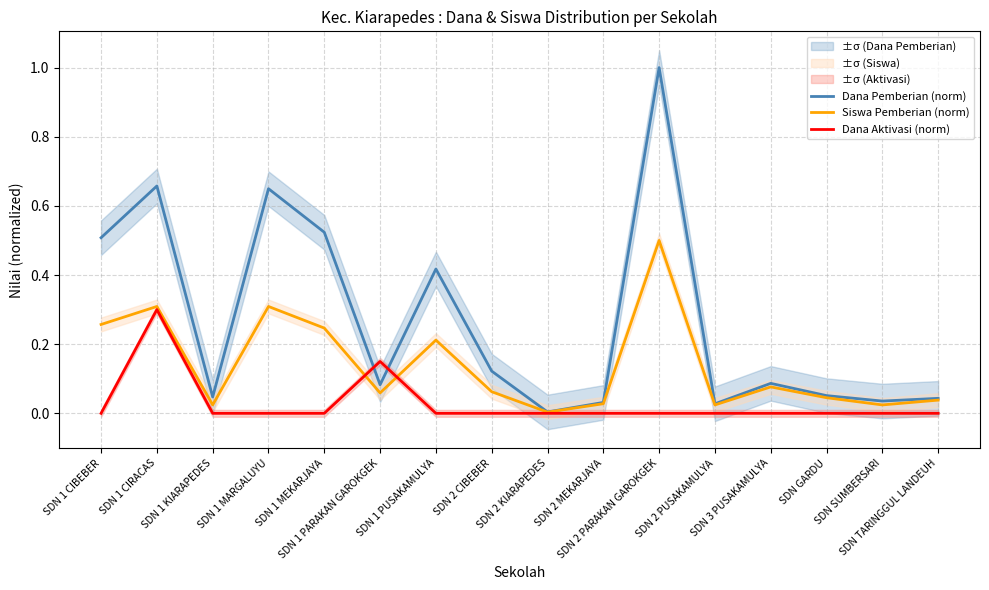

True or false: Dana Aktivasi (norm) and Siswa Pemberian (norm) cross at least once.

True